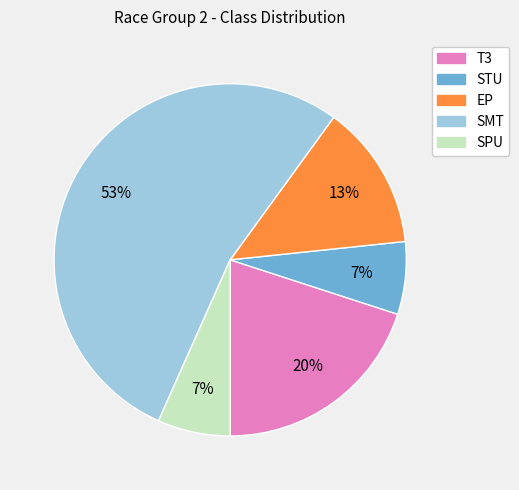

Which slice is the largest?

SMT